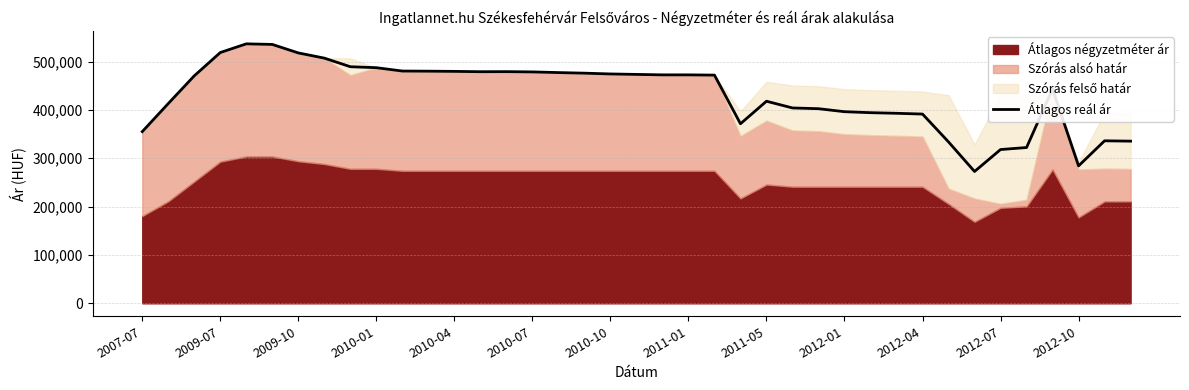

Reading left to right, list all the values displayed in this chart.

355031	413148	470472	518571	536560	535314	517756	507011	489203	487228	480302	480025	479610	478920	479058	478507	477135	475908	474281	473337	472397	472397	471861	371284	417871	403976	402423	396218	394192	392923	391349	333721	272593	317954	322150	443223	284190	336034	335330